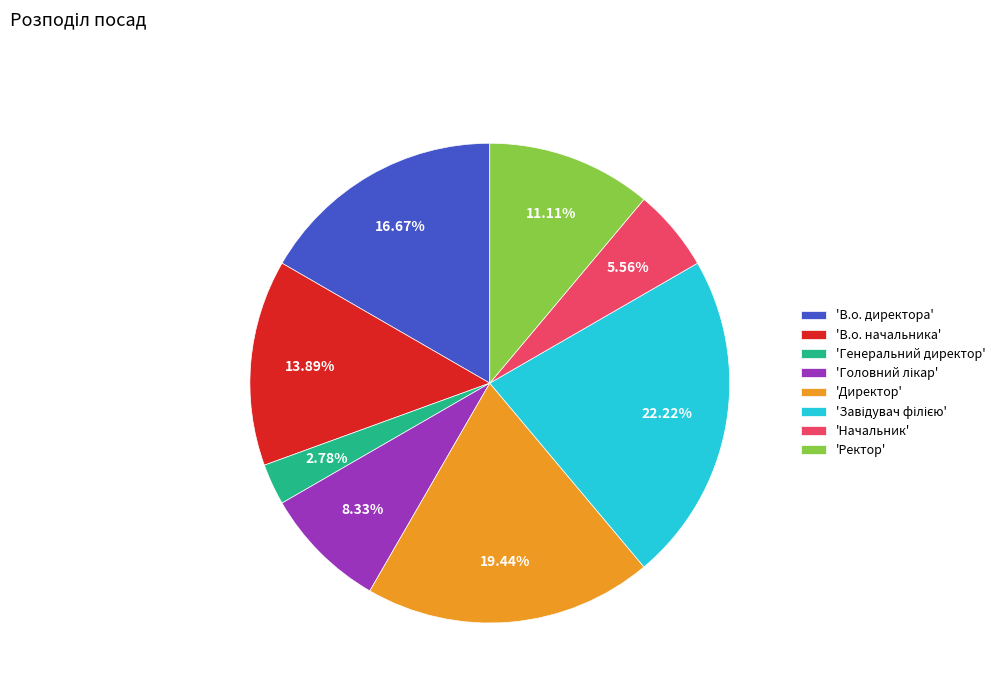

Is 'Директор' the majority of the pie?

No